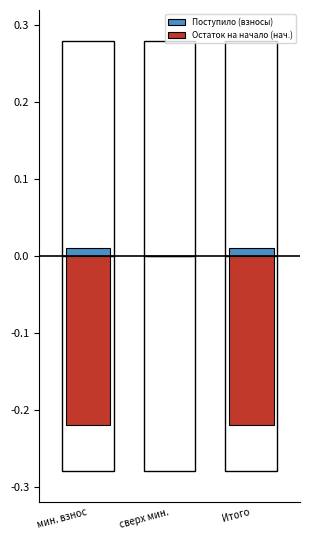

Reading left to right, transcribe all the data shown in this chart.

Поступило (взносы): мин. взнос=0.0	сверх мин.=0.0	Итого=0.0
Остаток на начало (нач.): мин. взнос=-0.2	сверх мин.=0.0	Итого=-0.2